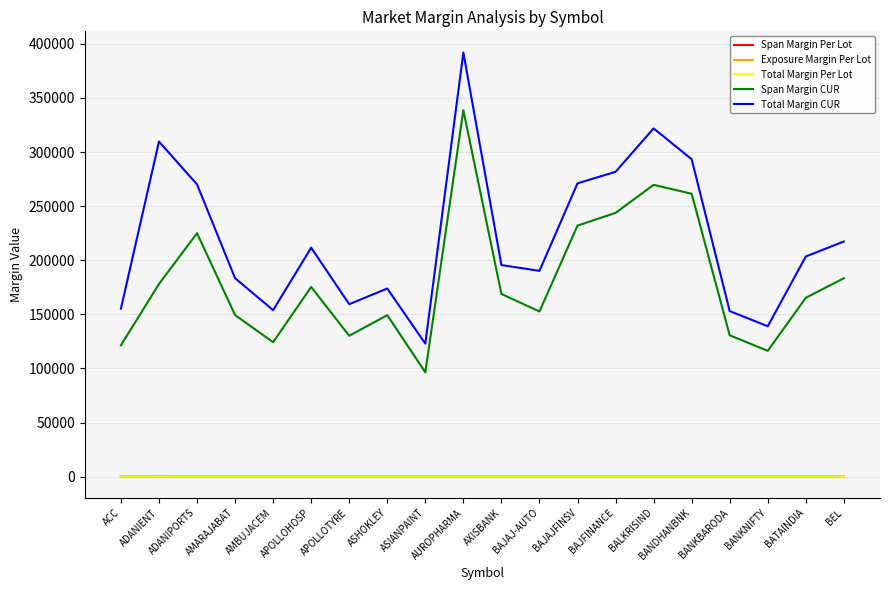

True or false: Total Margin Per Lot and Span Margin CUR cross at least once.

False